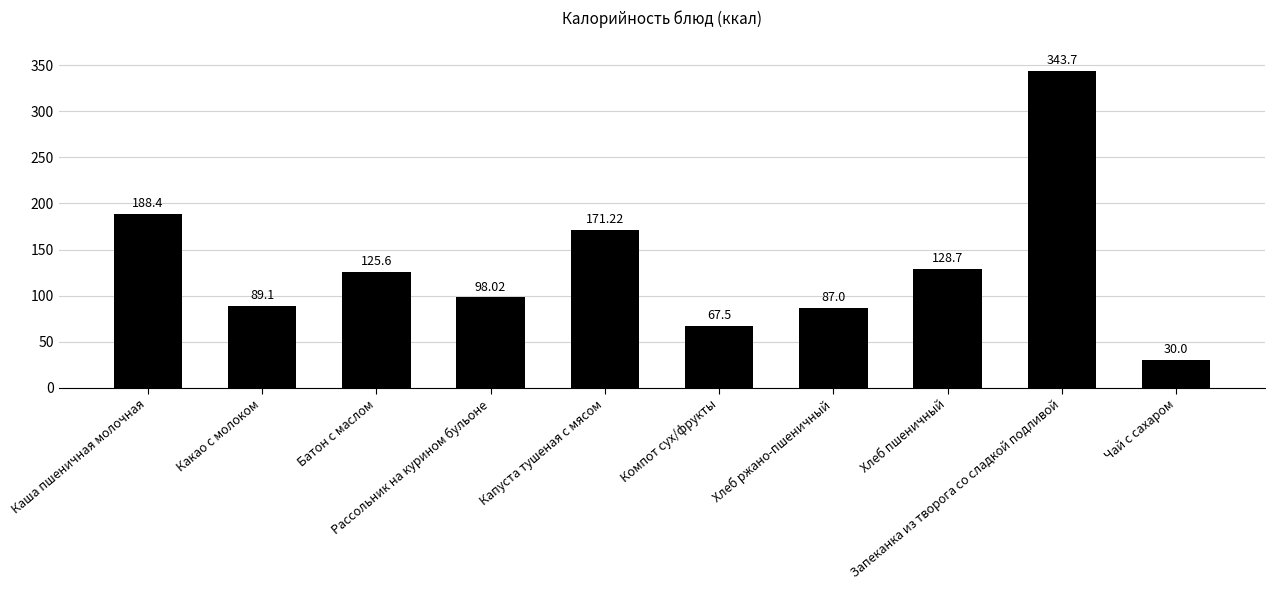

List the labels in order of value, largest first.

Запеканка из творога со сладкой подливой, Каша пшеничная молочная, Капуста тушеная с мясом, Хлеб пшеничный, Батон с маслом, Рассольник на курином бульоне, Какао с молоком, Хлеб ржано-пшеничный, Компот сух/фрукты, Чай с сахаром